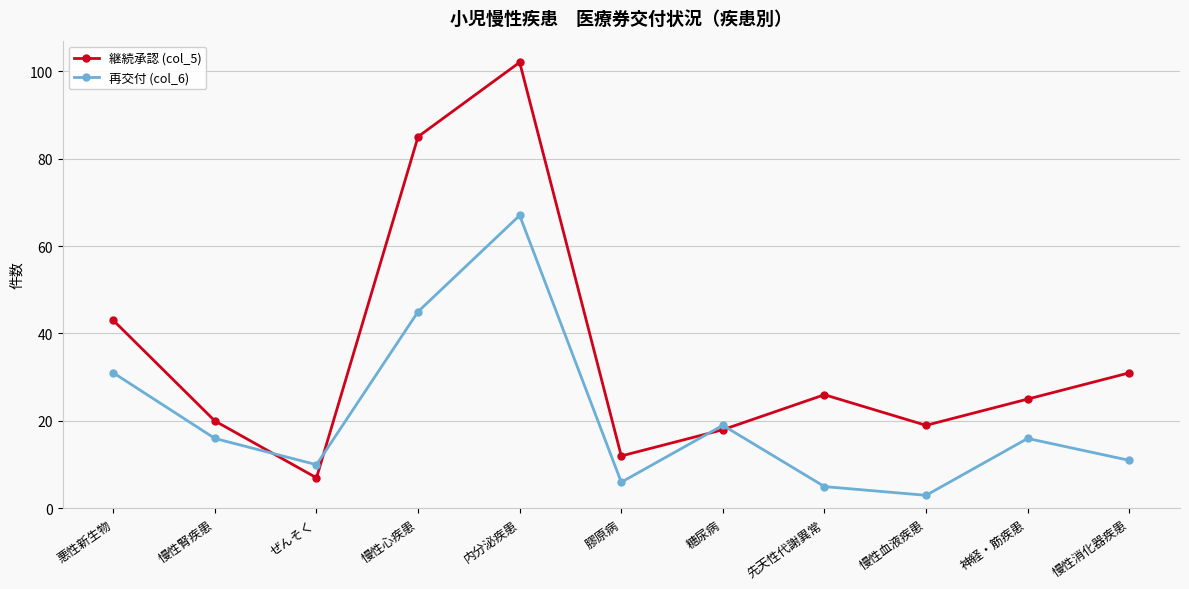

Reading left to right, list all the values displayed in this chart.

継続承認 (col_5): 悪性新生物=43	慢性腎疾患=20	ぜんそく=7	慢性心疾患=85	内分泌疾患=102	膠原病=12	糖尿病=18	先天性代謝異常=26	慢性血液疾患=19	神経・筋疾患=25	慢性消化器疾患=31
再交付 (col_6): 悪性新生物=31	慢性腎疾患=16	ぜんそく=10	慢性心疾患=45	内分泌疾患=67	膠原病=6	糖尿病=19	先天性代謝異常=5	慢性血液疾患=3	神経・筋疾患=16	慢性消化器疾患=11